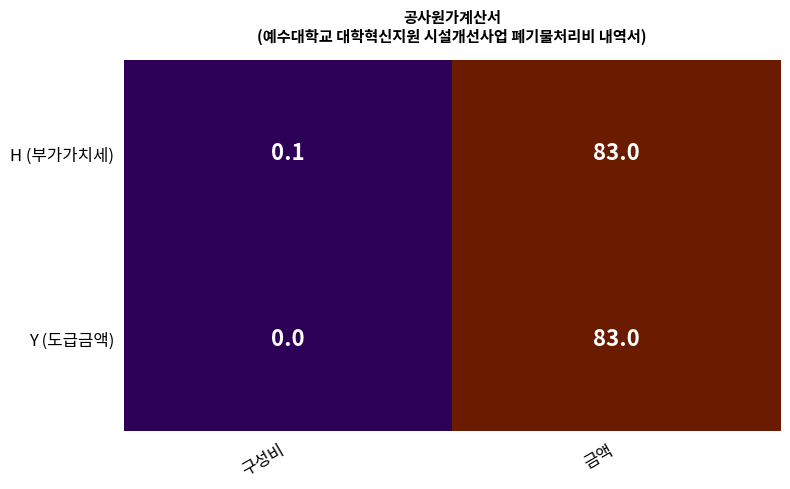

Rank the series by their average value, from lowest to highest.

Y (도급금액), H (부가가치세)